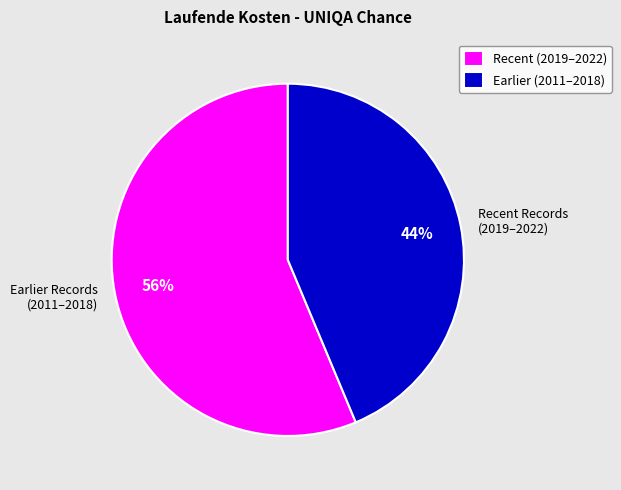

To the nearest percent, what is the average slice percentage?

50%